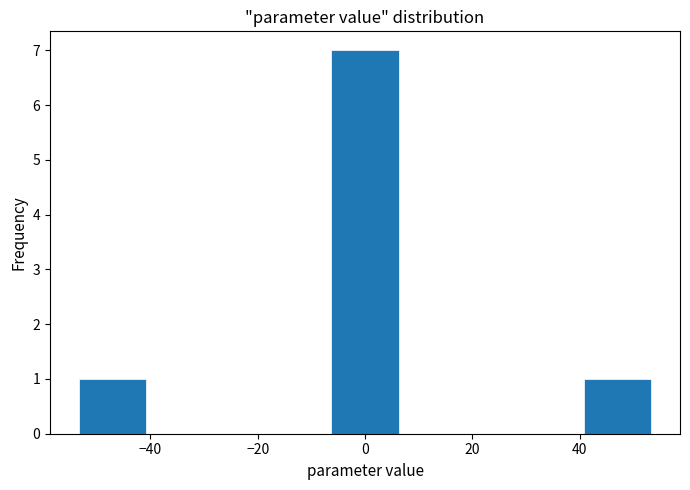

Which range on the x-axis has the tallest bar?

-8 to 8